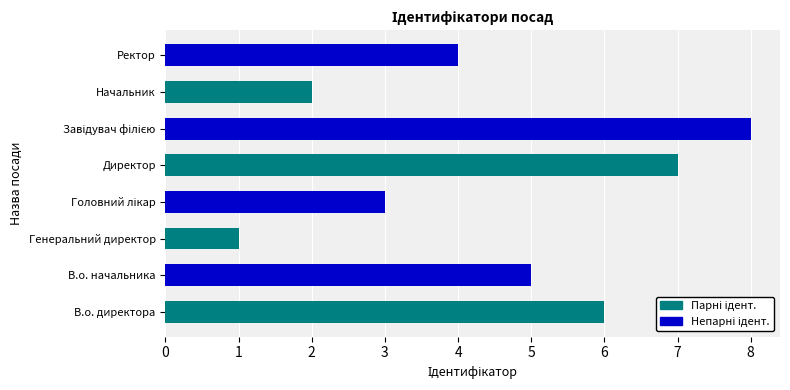

Reading top to bottom, list all the values displayed in this chart.

4	2	8	7	3	1	5	6